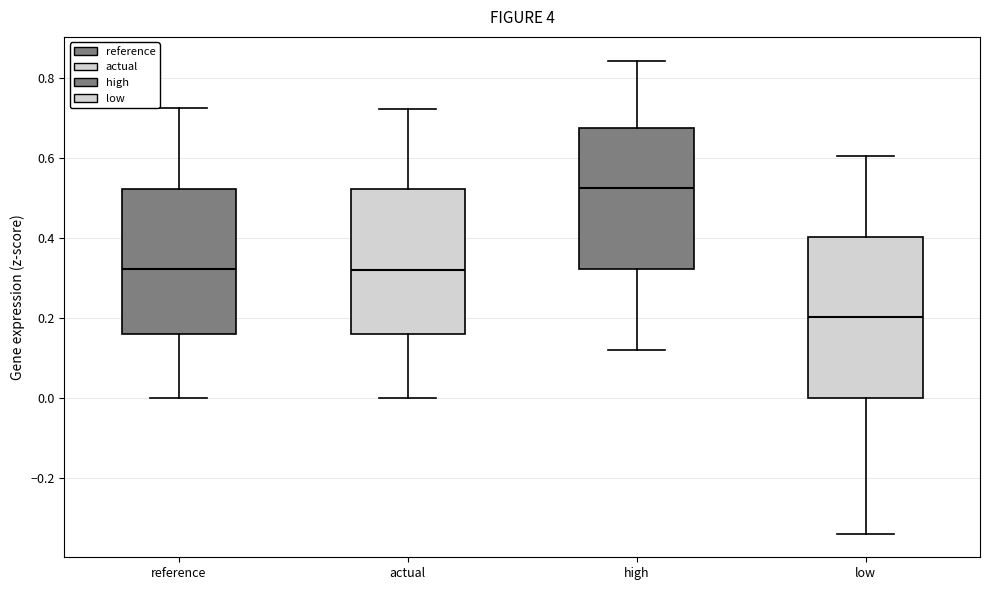

Where is the lower edge of the box for low on the y-axis? The values are not printed on the chart, so give them approximately, as read against the axis.

0.00